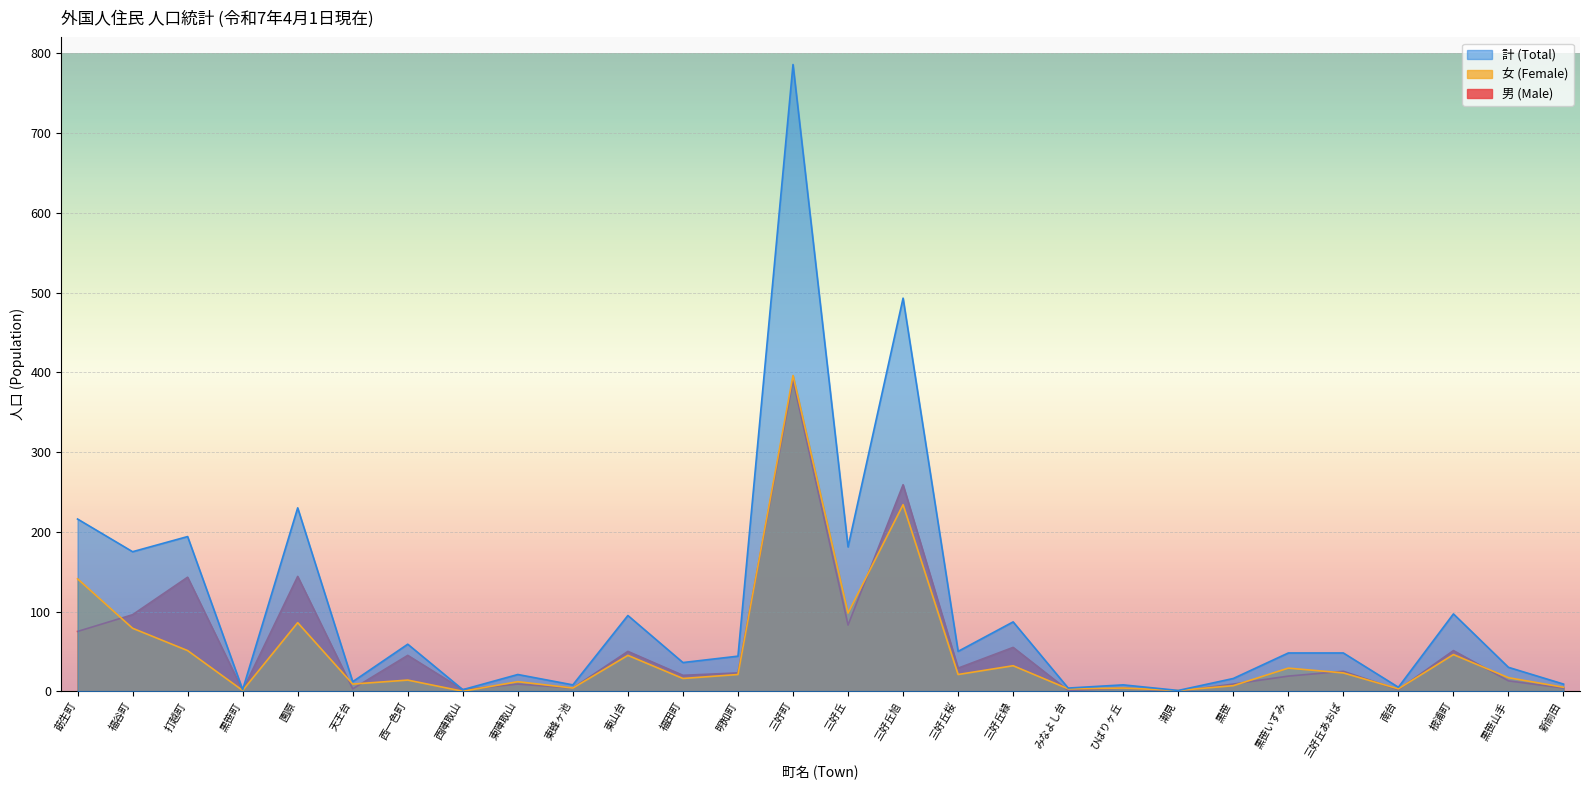

Which category has the highest value across all series?

三好町